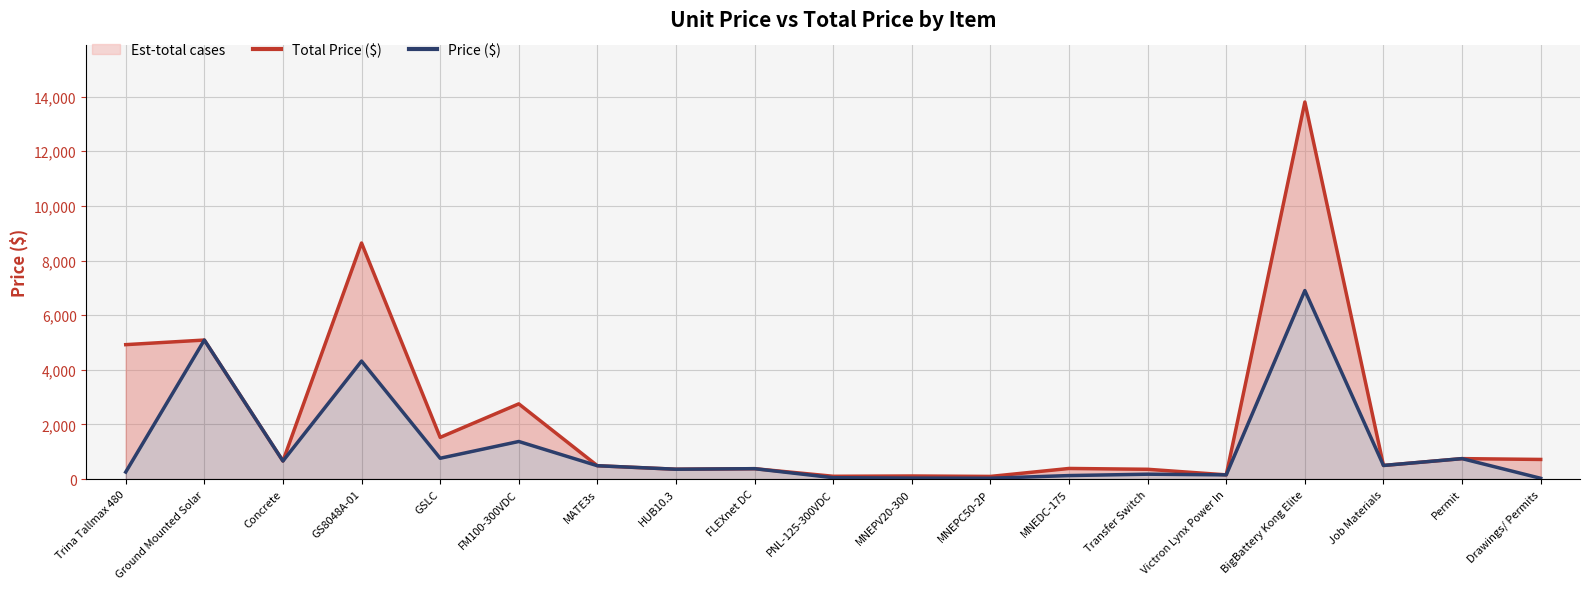

True or false: Price ($) and Total Price ($) cross at least once.

False